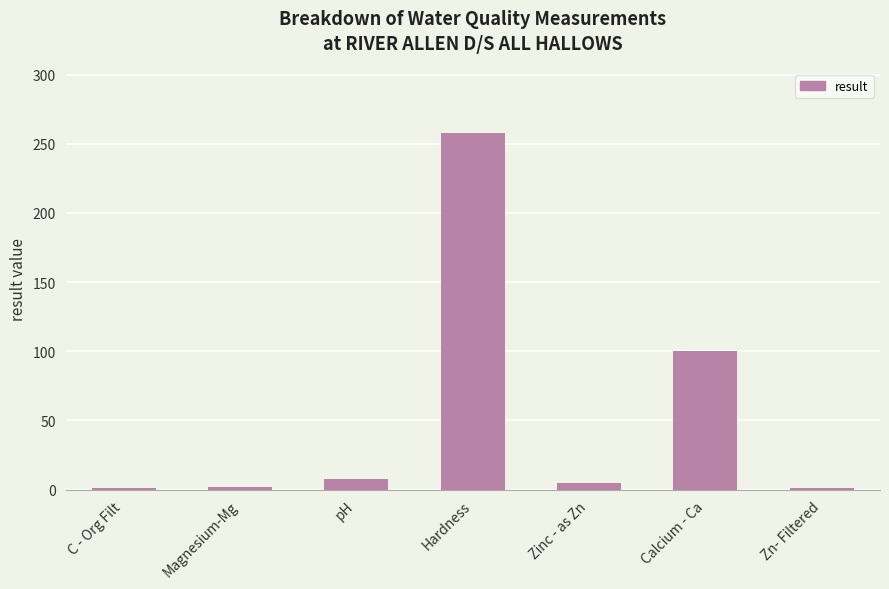

What is the average value?

53.5